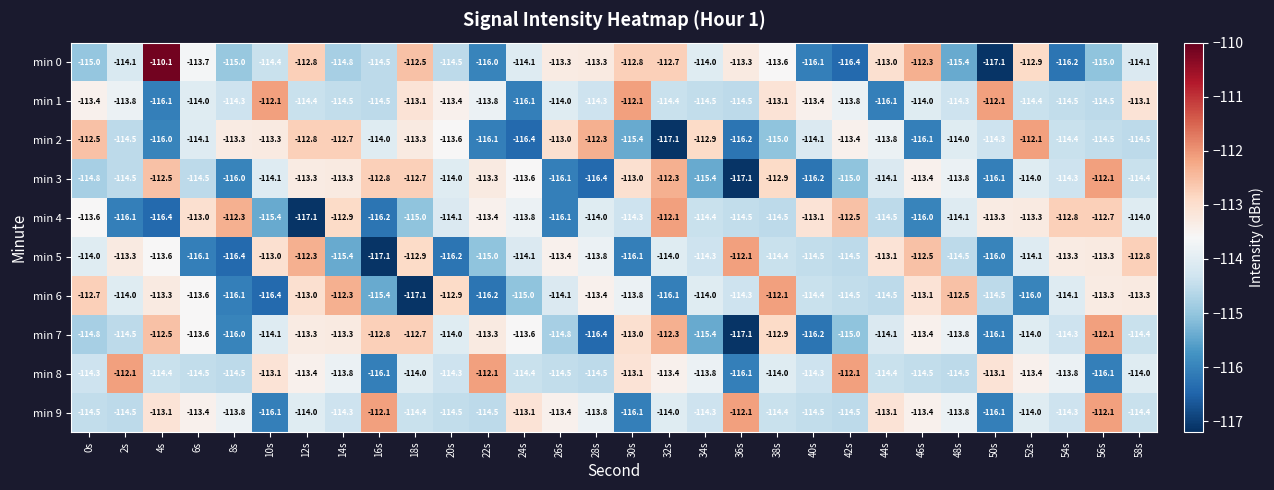

What is the difference between the second highest and minimum values in the min 6 series?

4.8